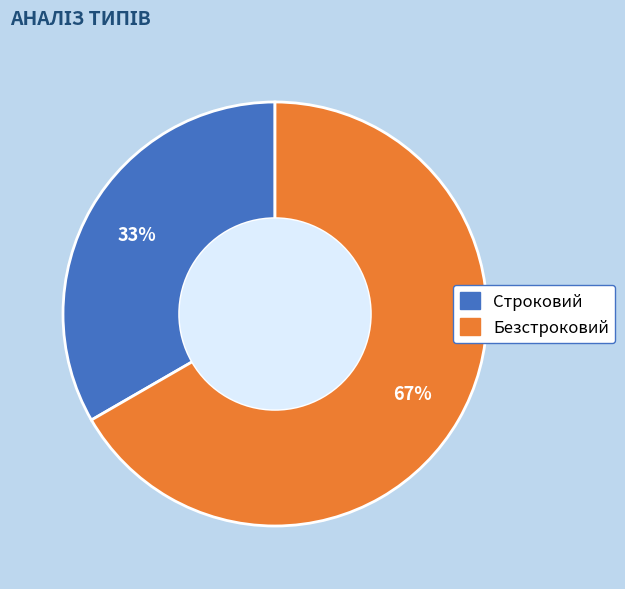

Rank the categories by value from highest to lowest.

Безстроковий, Строковий